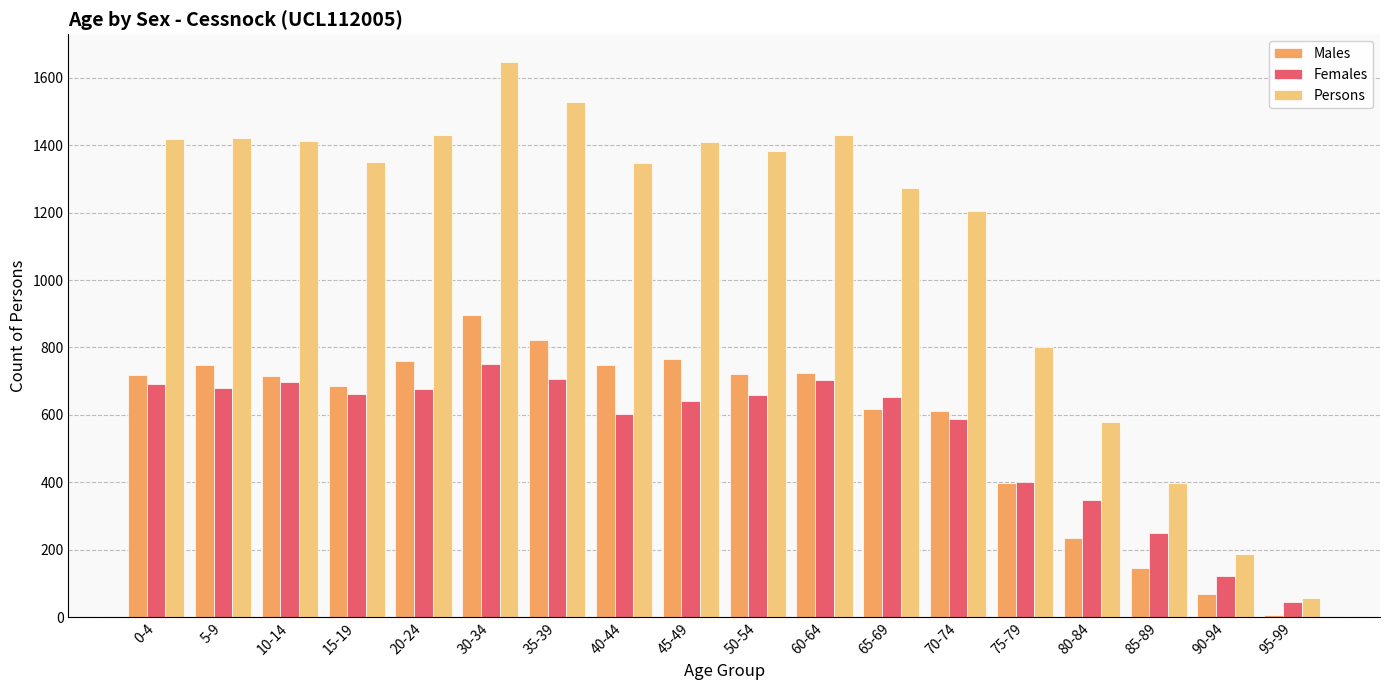

What value does the Males series have at 5-9?

747